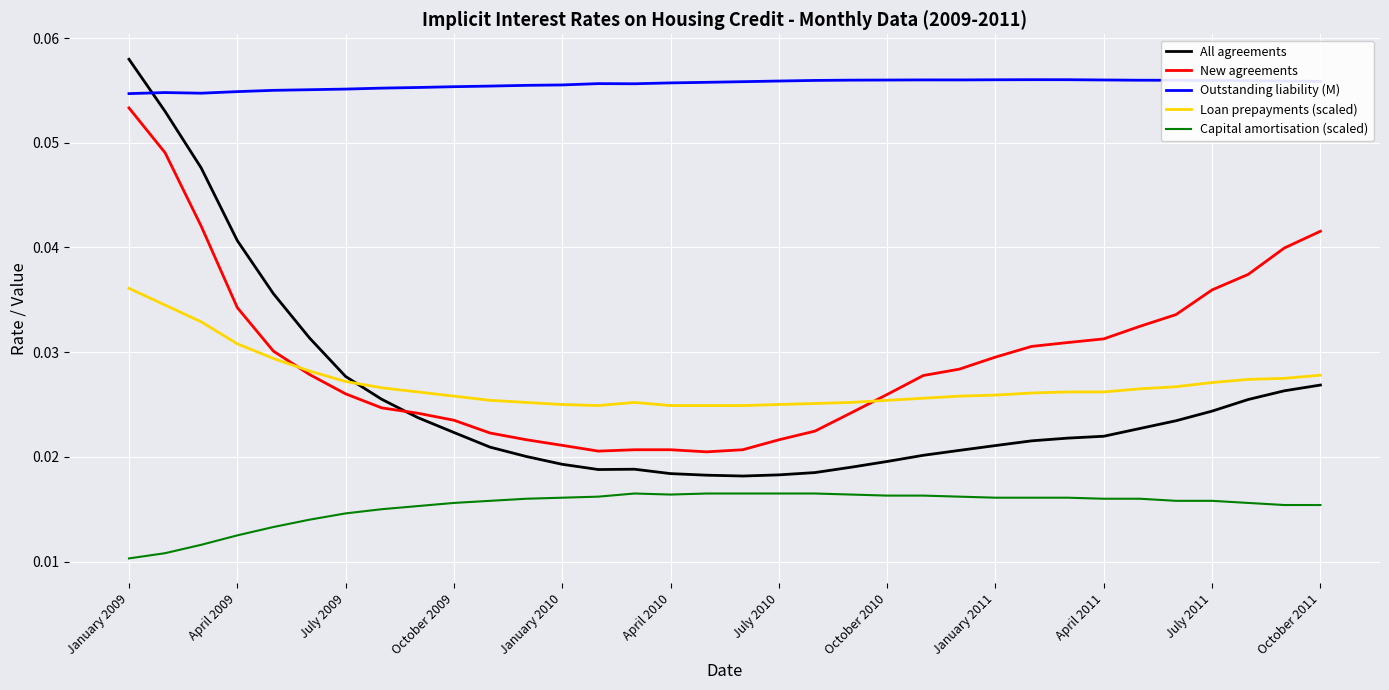

Which series has the largest total across all categories?

Outstanding liability (M)